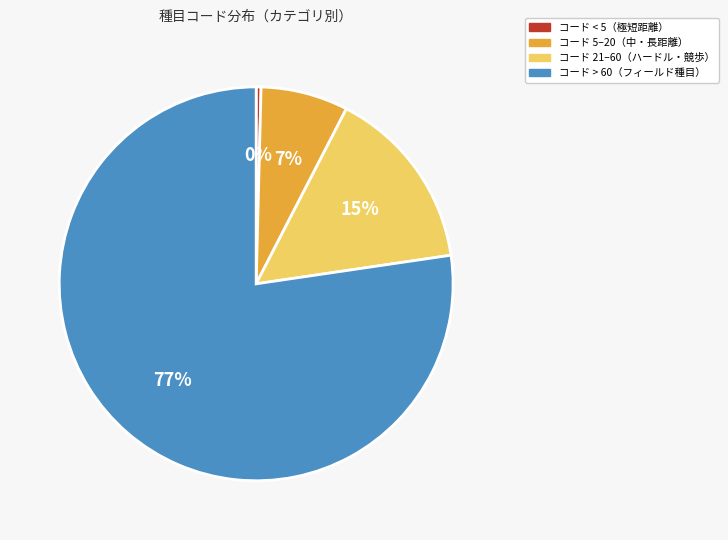

To the nearest percent, what is the average slice percentage?

25%